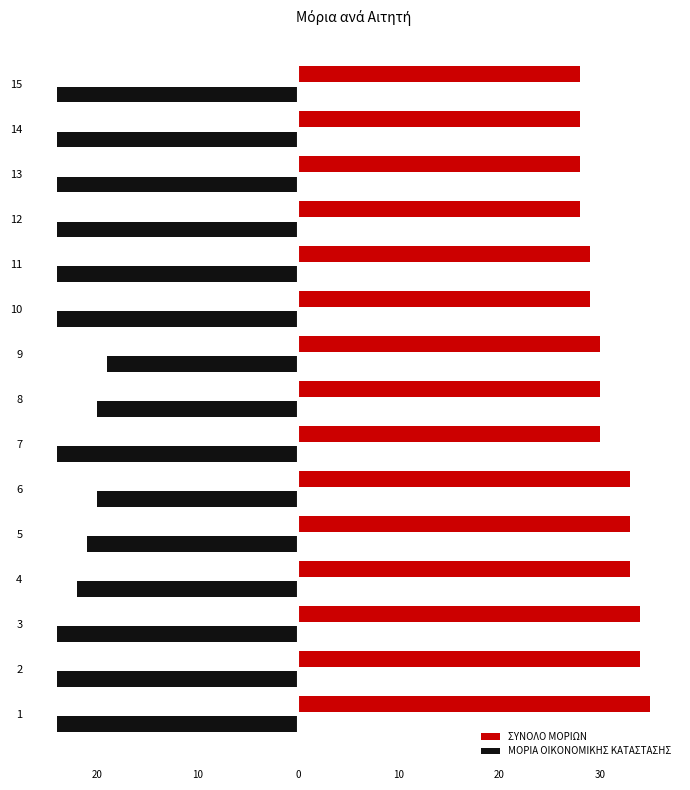

What is the sum of all ΜΟΡΙΑ ΟΙΚΟΝΟΜΙΚΗΣ ΚΑΤΑΣΤΑΣΗΣ values?

-342